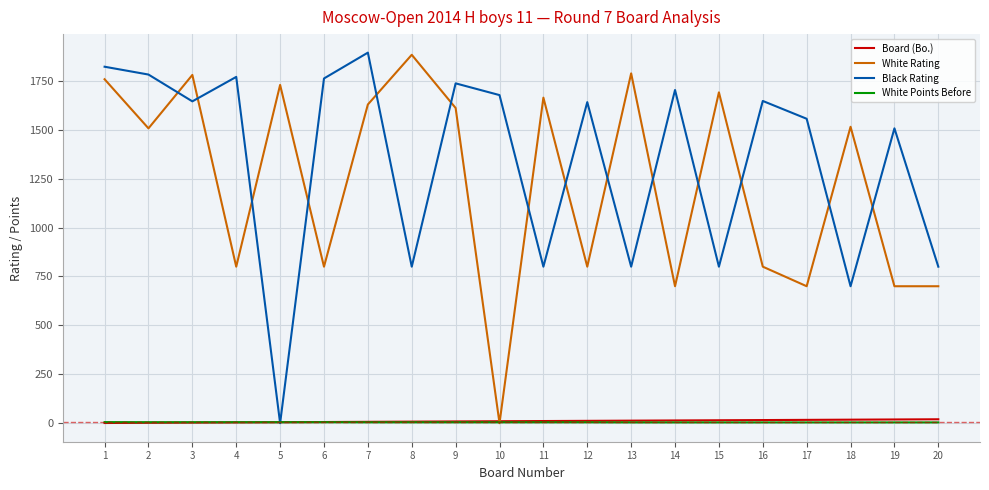

After their last crossing, which series has the higher values: Black Rating or White Rating?

Black Rating